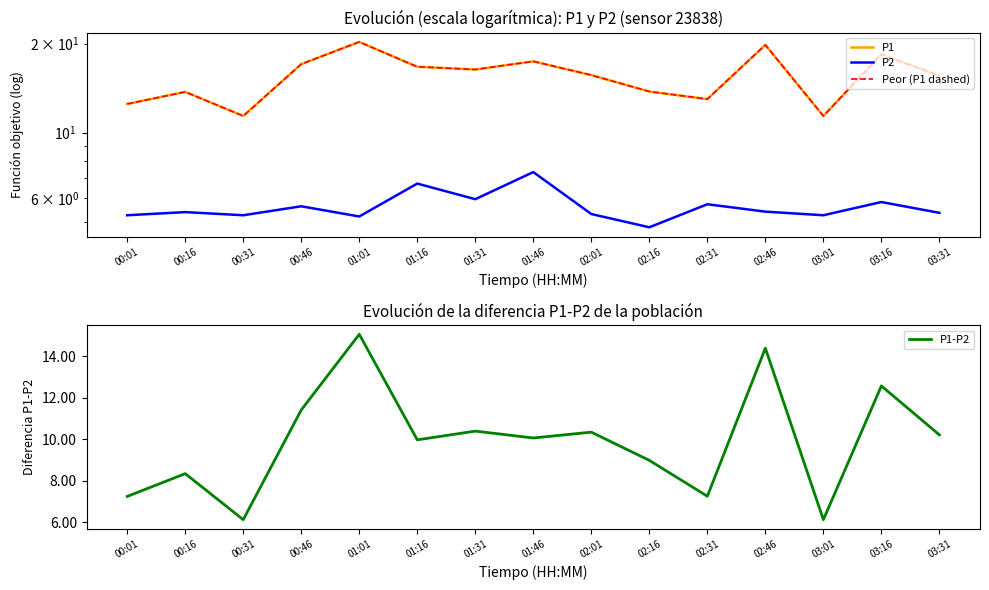

Where is the first local minimum for Peor (P1 dashed)?

00:31